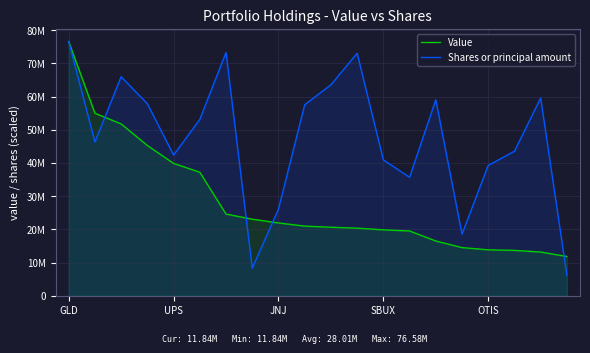

Is it true that Shares or principal amount equals 43536545.8 at 17?

True